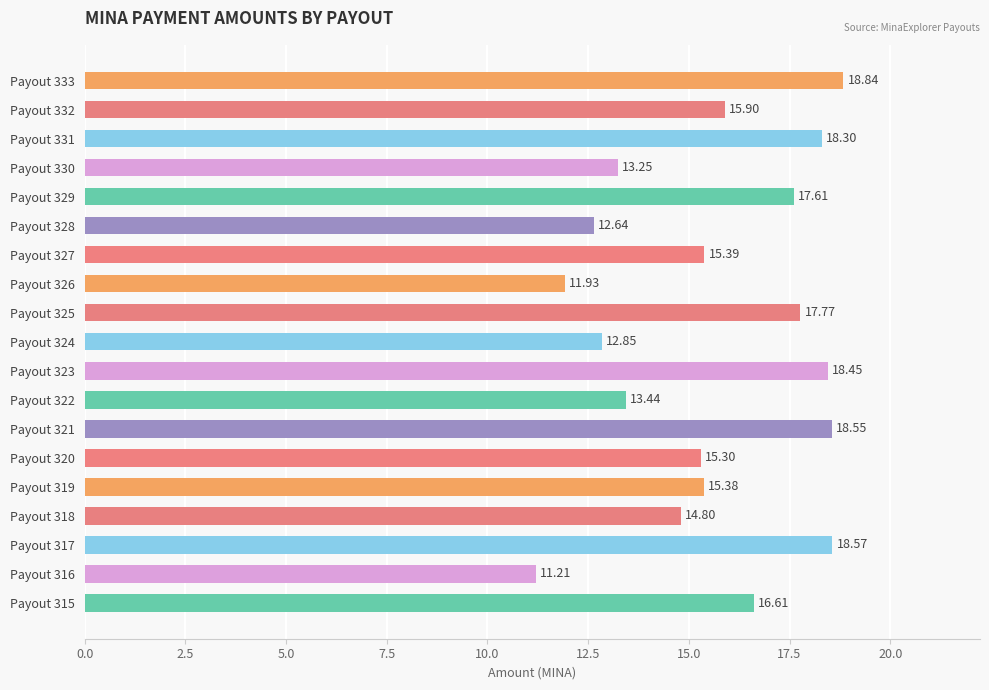

How many data points are less than 15?

7